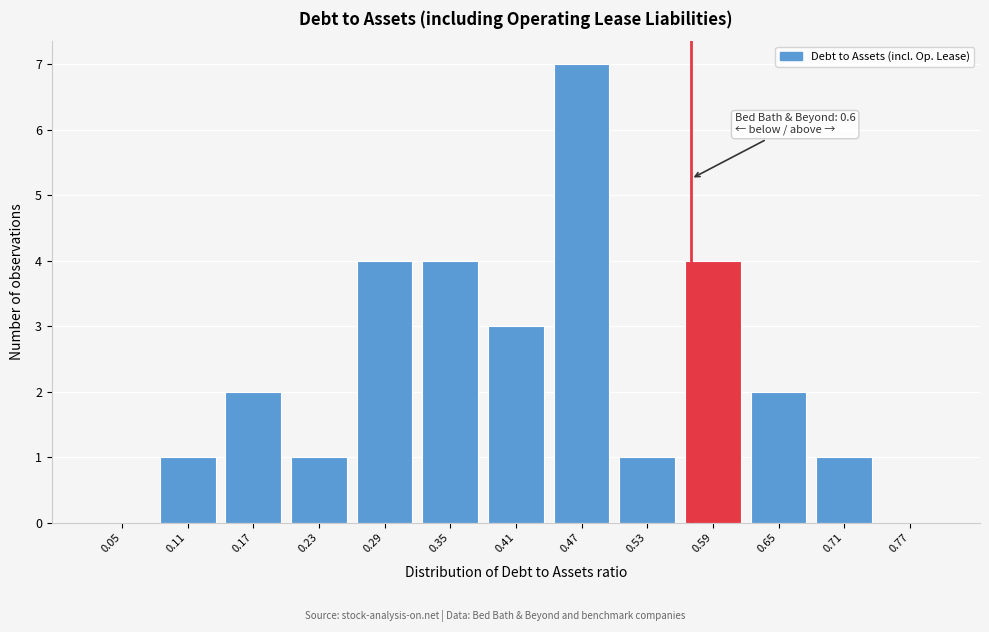

Reading left to right, transcribe all the data shown in this chart.

0.05=0	0.11=1	0.17=2	0.23=1	0.29=4	0.35=4	0.41=3	0.47=7	0.53=1	0.59=4	0.65=2	0.71=1	0.77=0